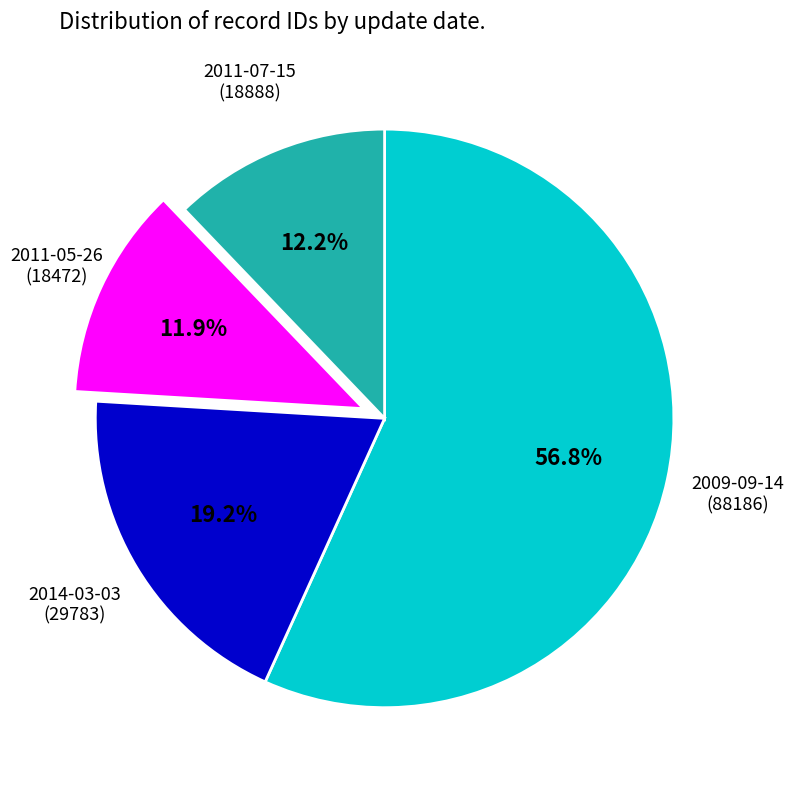

Approximately how many times larger is the value at 2009-09-14 compared to 2014-03-03?

3.0